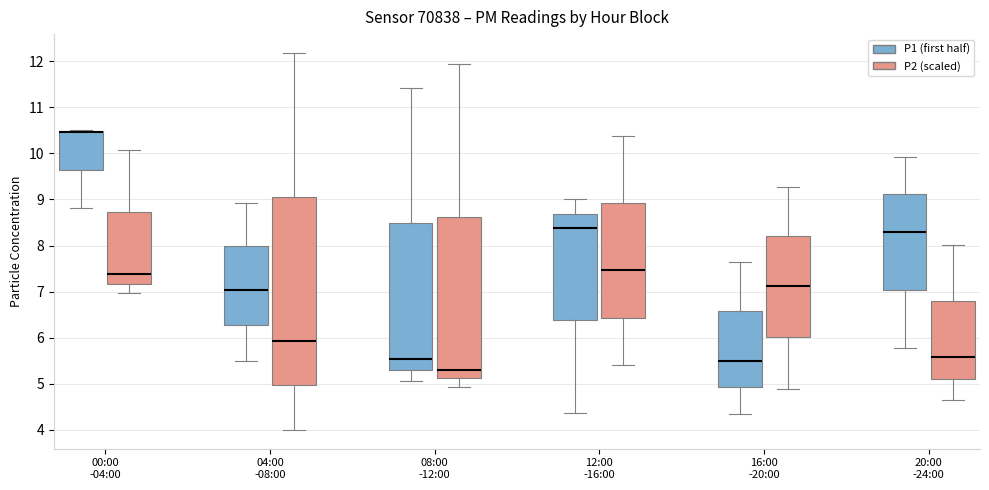

Reading left to right, read every box against the y-axis: the position of its median line, the range the box covers, and the ends of its whiskers. The values are not printed on the chart, so give them approximately, as read against the axis.

00:00 -04:00 (P1 (first half)): median 10.5 (drawn on the box's upper edge), box 9.6 to 10.5, whiskers 8.8 to 10.5
00:00 -04:00 (P2 (scaled)): median 7.4, box 7.2 to 8.7, whiskers 7.0 to 10.1
04:00 -08:00 (P1 (first half)): median 7.0, box 6.3 to 8.0, whiskers 5.5 to 8.9
04:00 -08:00 (P2 (scaled)): median 5.9, box 5.0 to 9.1, whiskers 4.0 to 12.2
08:00 -12:00 (P1 (first half)): median 5.5, box 5.3 to 8.5, whiskers 5.1 to 11.4
08:00 -12:00 (P2 (scaled)): median 5.3, box 5.1 to 8.6, whiskers 4.9 to 11.9
12:00 -16:00 (P1 (first half)): median 8.4, box 6.4 to 8.7, whiskers 4.4 to 9.0
12:00 -16:00 (P2 (scaled)): median 7.5, box 6.4 to 8.9, whiskers 5.4 to 10.4
16:00 -20:00 (P1 (first half)): median 5.5, box 4.9 to 6.6, whiskers 4.4 to 7.7
16:00 -20:00 (P2 (scaled)): median 7.1, box 6.0 to 8.2, whiskers 4.9 to 9.3
20:00 -24:00 (P1 (first half)): median 8.3, box 7.0 to 9.1, whiskers 5.8 to 9.9
20:00 -24:00 (P2 (scaled)): median 5.6, box 5.1 to 6.8, whiskers 4.7 to 8.0